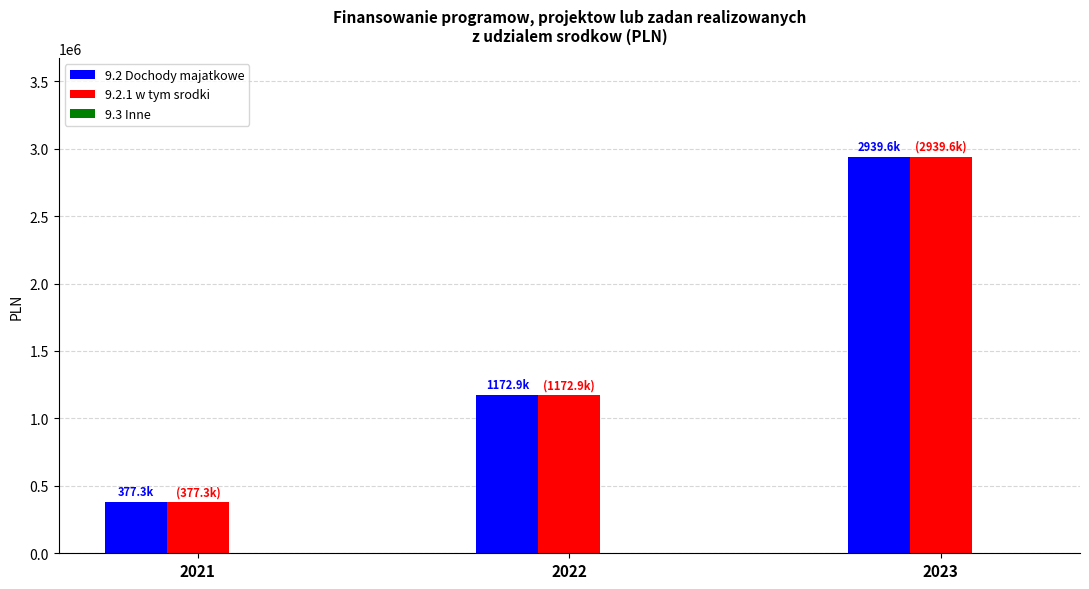

How many bars are there in each group?

2